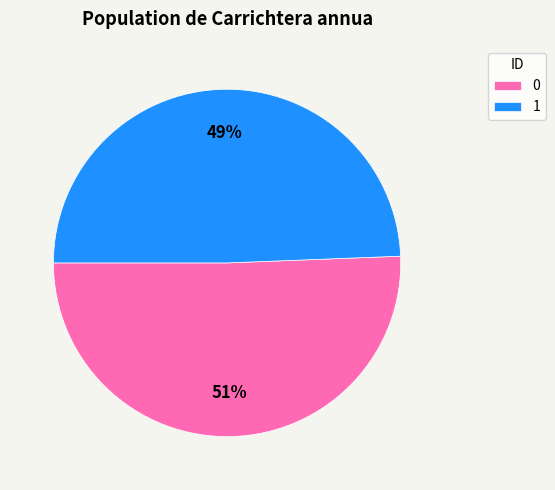

To the nearest percent, what portion does 1 represent?

49%